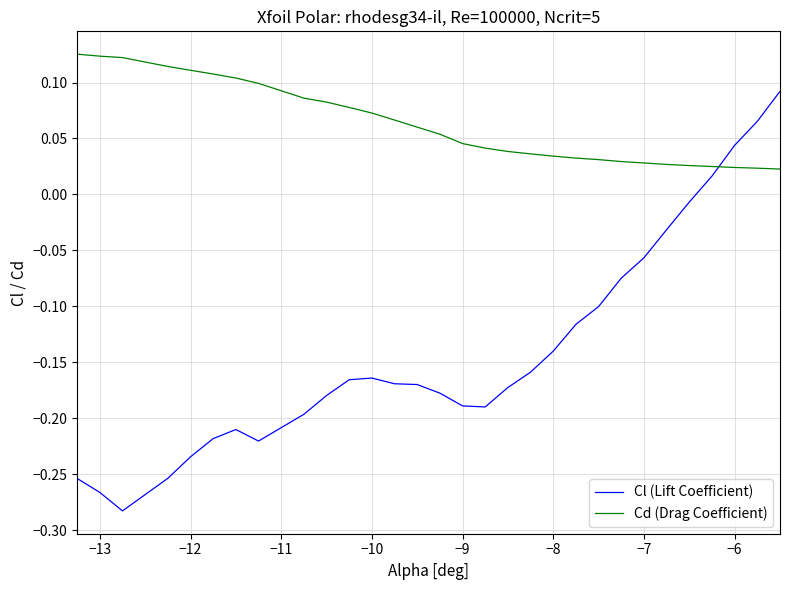

How many categories are shown in the chart?

30